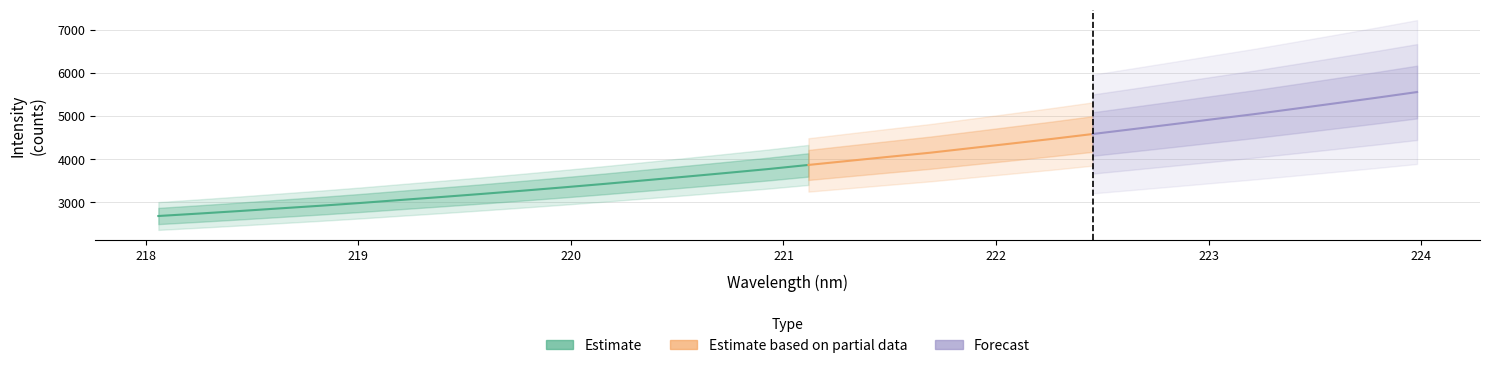

What is the highest value of the x series?

224.0